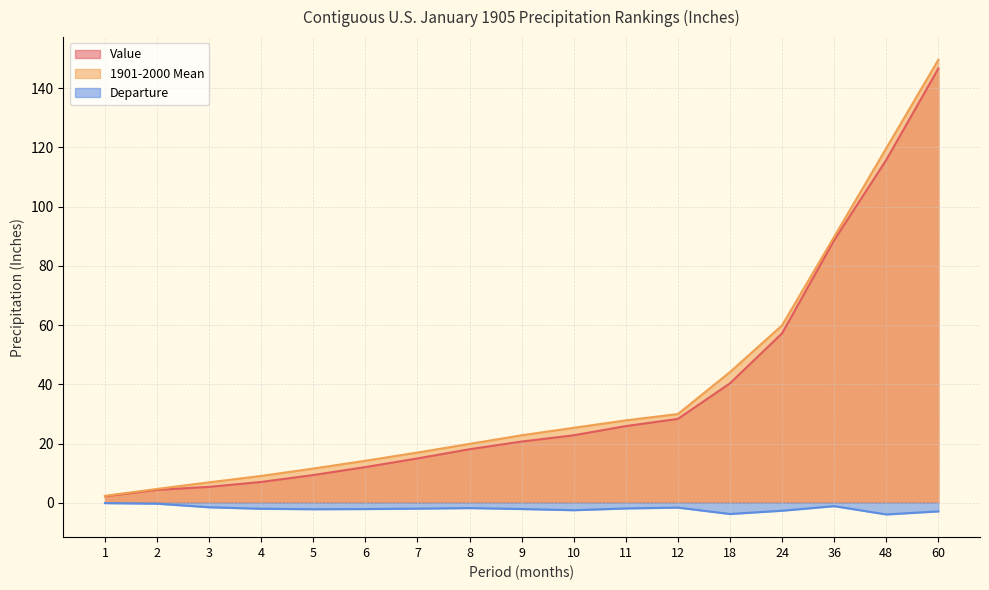

Rank the series by their maximum value, from highest to lowest.

1901-2000 Mean, Value, Departure